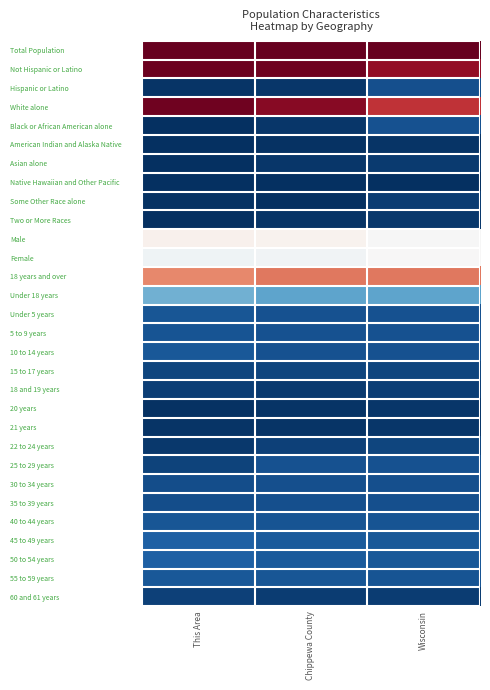

Reading left to right, what are all the values shown in this chart?

Total Population: This Area=1.0	Chippewa County=1.0	Wisconsin=1.0
Not Hispanic or Latino: This Area=1.0	Chippewa County=1.0	Wisconsin=0.9
Hispanic or Latino: This Area=0.0	Chippewa County=0.0	Wisconsin=0.1
White alone: This Area=1.0	Chippewa County=1.0	Wisconsin=0.9
Black or African American alone: This Area=0.0	Chippewa County=0.0	Wisconsin=0.1
American Indian and Alaska Native: This Area=0.0	Chippewa County=0.0	Wisconsin=0.0
Asian alone: This Area=0.0	Chippewa County=0.0	Wisconsin=0.0
Native Hawaiian and Other Pacific: This Area=0.0	Chippewa County=0.0	Wisconsin=0.0
Some Other Race alone: This Area=0.0	Chippewa County=0.0	Wisconsin=0.0
Two or More Races: This Area=0.0	Chippewa County=0.0	Wisconsin=0.0
Male: This Area=0.5	Chippewa County=0.5	Wisconsin=0.5
Female: This Area=0.5	Chippewa County=0.5	Wisconsin=0.5
18 years and over: This Area=0.7	Chippewa County=0.8	Wisconsin=0.8
Under 18 years: This Area=0.3	Chippewa County=0.2	Wisconsin=0.2
Under 5 years: This Area=0.1	Chippewa County=0.1	Wisconsin=0.1
5 to 9 years: This Area=0.1	Chippewa County=0.1	Wisconsin=0.1
10 to 14 years: This Area=0.1	Chippewa County=0.1	Wisconsin=0.1
15 to 17 years: This Area=0.0	Chippewa County=0.0	Wisconsin=0.0
18 and 19 years: This Area=0.0	Chippewa County=0.0	Wisconsin=0.0
20 years: This Area=0.0	Chippewa County=0.0	Wisconsin=0.0
21 years: This Area=0.0	Chippewa County=0.0	Wisconsin=0.0
22 to 24 years: This Area=0.0	Chippewa County=0.0	Wisconsin=0.0
25 to 29 years: This Area=0.0	Chippewa County=0.1	Wisconsin=0.1
30 to 34 years: This Area=0.1	Chippewa County=0.1	Wisconsin=0.1
35 to 39 years: This Area=0.1	Chippewa County=0.1	Wisconsin=0.1
40 to 44 years: This Area=0.1	Chippewa County=0.1	Wisconsin=0.1
45 to 49 years: This Area=0.1	Chippewa County=0.1	Wisconsin=0.1
50 to 54 years: This Area=0.1	Chippewa County=0.1	Wisconsin=0.1
55 to 59 years: This Area=0.1	Chippewa County=0.1	Wisconsin=0.1
60 and 61 years: This Area=0.0	Chippewa County=0.0	Wisconsin=0.0